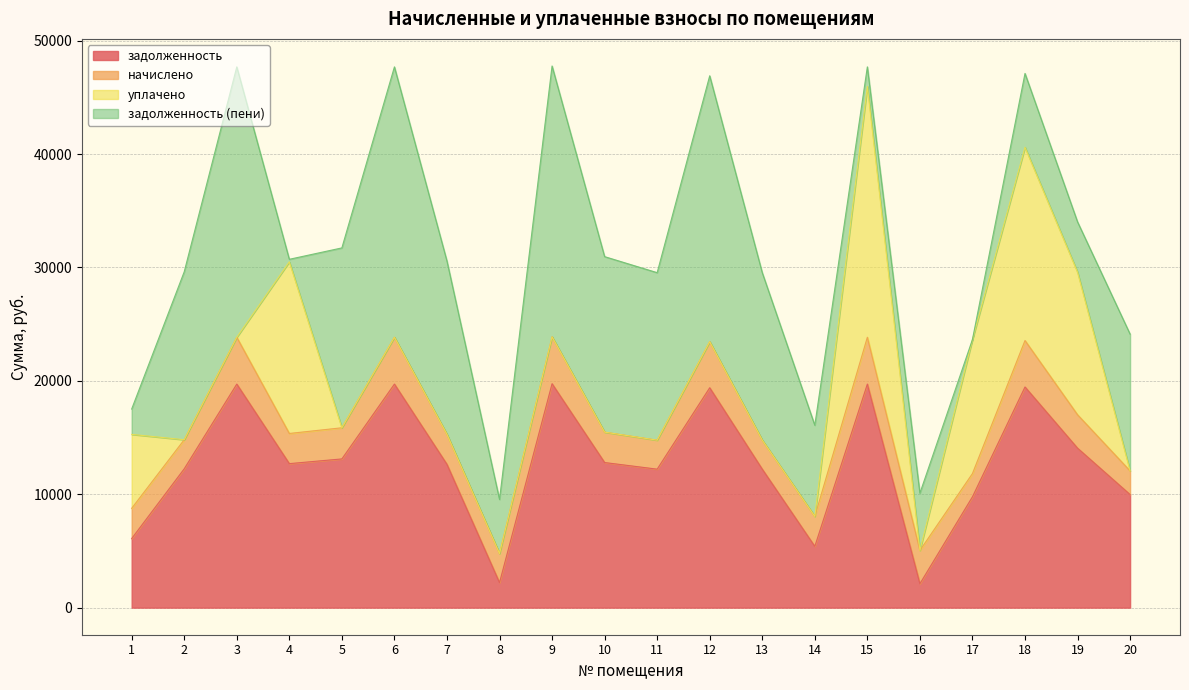

Where does the задолженность (пени) series first go above 14772?

2